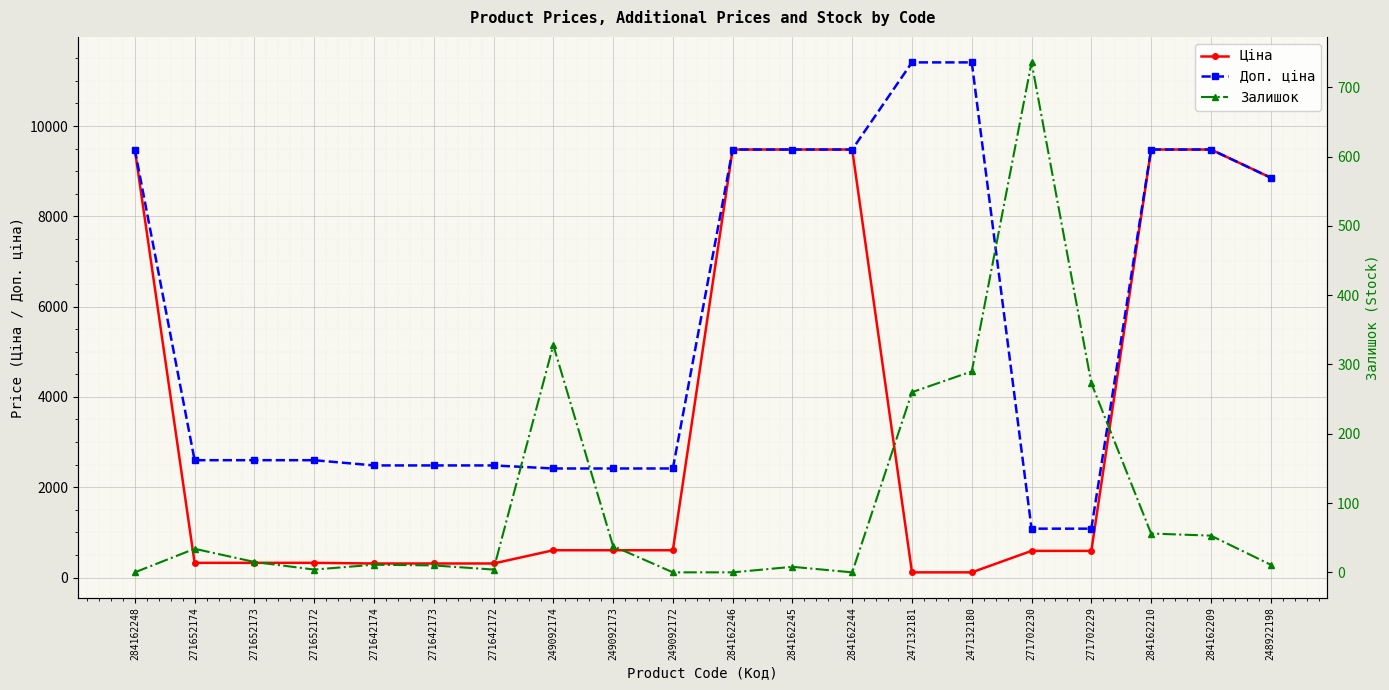

Reading right to left, list all the values displayed in this chart.

Ціна: 248922198=8856.7	284162209=9480.1	284162210=9480.1	271702229=589.9	271702230=589.9	247132180=114.1	247132181=114.1	284162244=9480.1	284162245=9480.1	284162246=9480.1	249092172=603.7	249092173=603.7	249092174=603.7	271642172=310.3	271642173=310.3	271642174=310.3	271652172=324.8	271652173=324.8	271652174=324.8	284162248=9480.1
Доп. ціна: 248922198=8856.7	284162209=9480.1	284162210=9480.1	271702229=1081.7	271702230=1081.7	247132180=11410.0	247132181=11410.0	284162244=9480.1	284162245=9480.1	284162246=9480.1	249092172=2414.8	249092173=2414.8	249092174=2414.8	271642172=2482.4	271642173=2482.4	271642174=2482.4	271652172=2598.3	271652173=2598.3	271652174=2598.3	284162248=9480.1
Залишок: 248922198=11.0	284162209=53.0	284162210=56.0	271702229=273.0	271702230=736.0	247132180=290.0	247132181=260.0	284162244=0.0	284162245=8.0	284162246=0.0	249092172=0.0	249092173=38.0	249092174=328.0	271642172=4.0	271642173=10.0	271642174=11.0	271652172=4.0	271652173=15.0	271652174=34.0	284162248=0.0